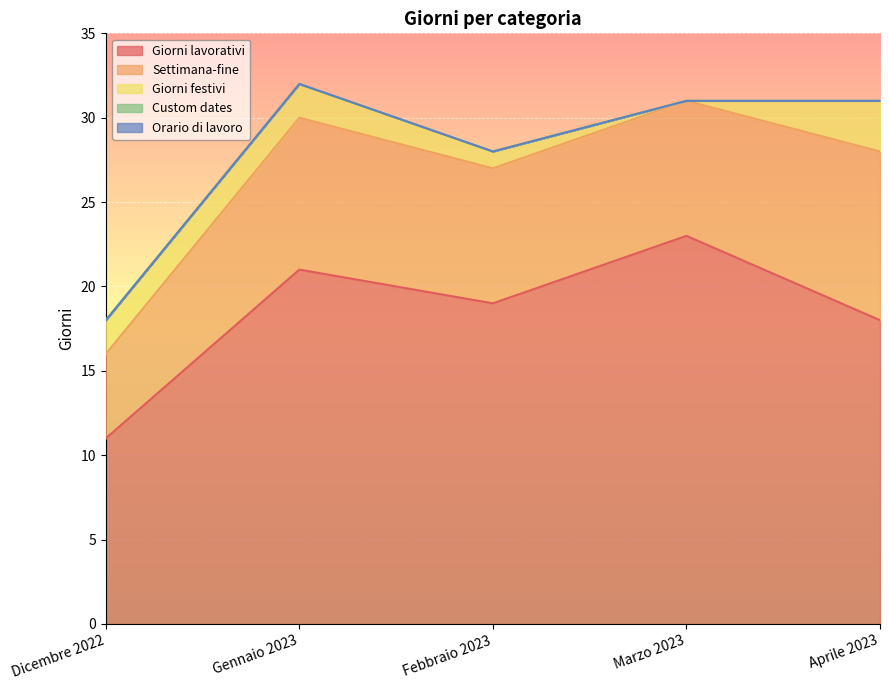

At which label does Settimana-fine reach its peak?

Aprile 2023